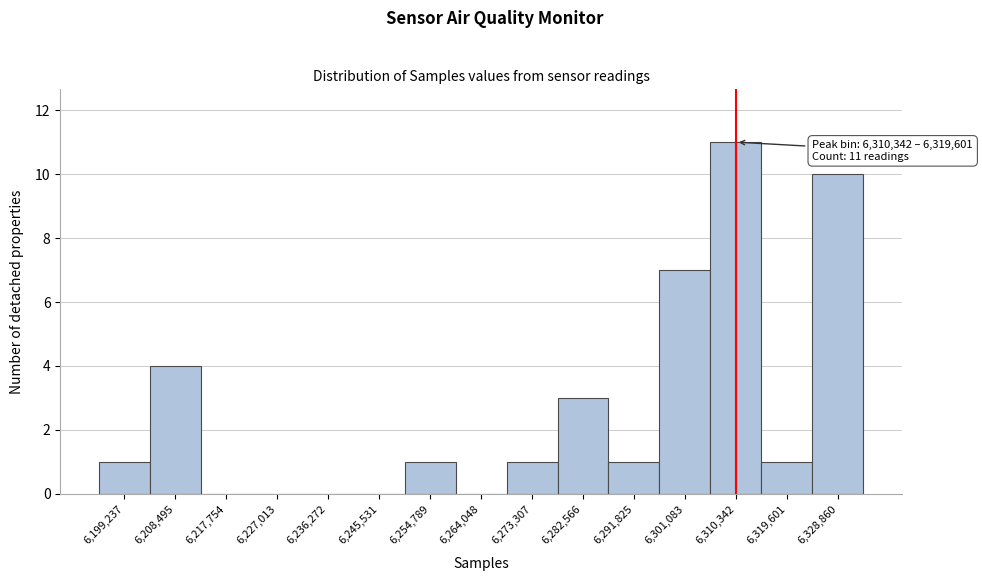

Reading left to right, what are all the values shown in this chart?

6,199,237=1	6,208,495=4	6,217,754=0	6,227,013=0	6,236,272=0	6,245,531=0	6,254,789=1	6,264,048=0	6,273,307=1	6,282,566=3	6,291,825=1	6,301,083=7	6,310,342=11	6,319,601=1	6,328,860=10